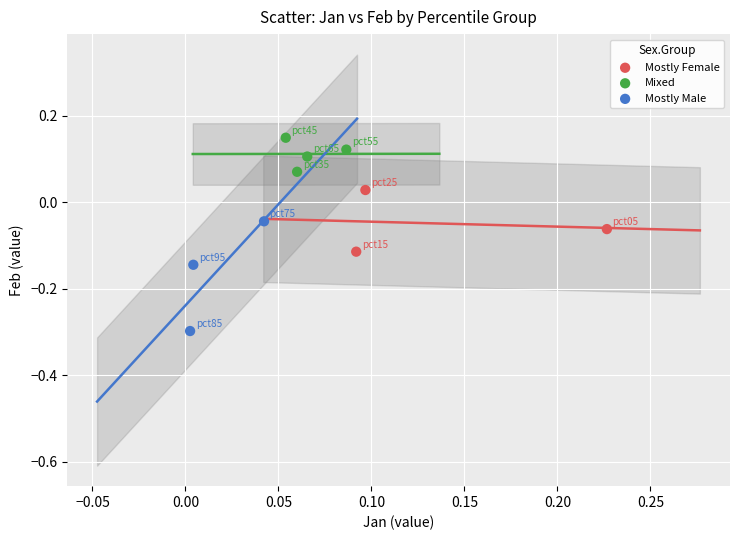

Which series has the widest spread of Y values?

Mostly Male